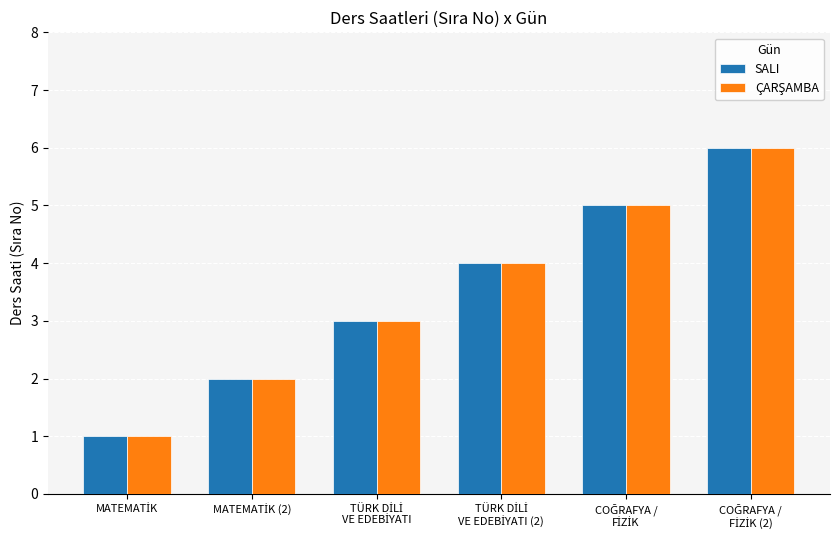

What is the difference between the maximum and minimum values in the SALI series?

5